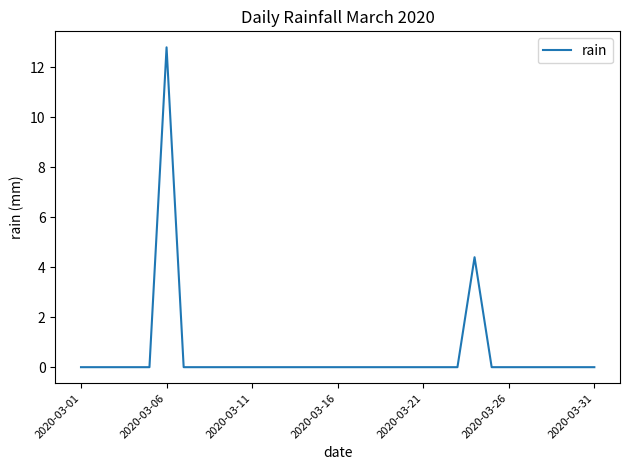

What is the difference between the maximum and minimum values?

12.8